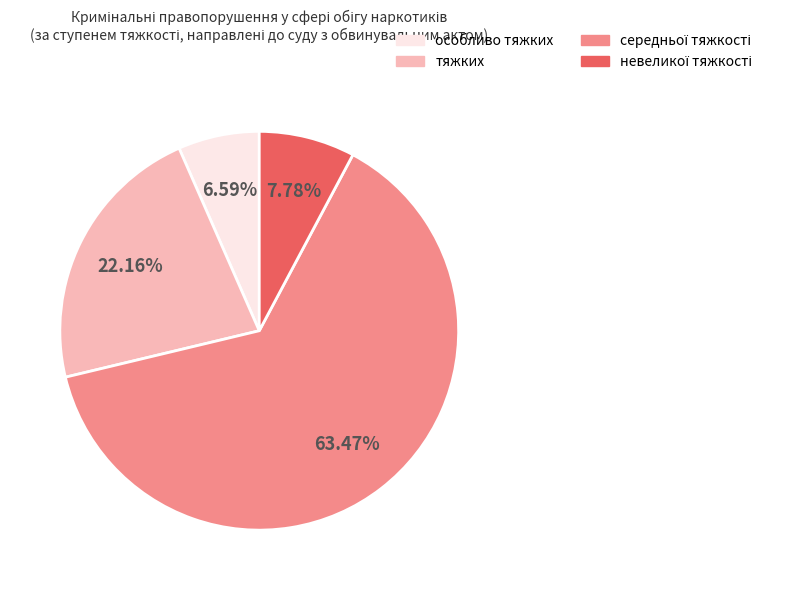

Which slice is the smallest?

особливо тяжких